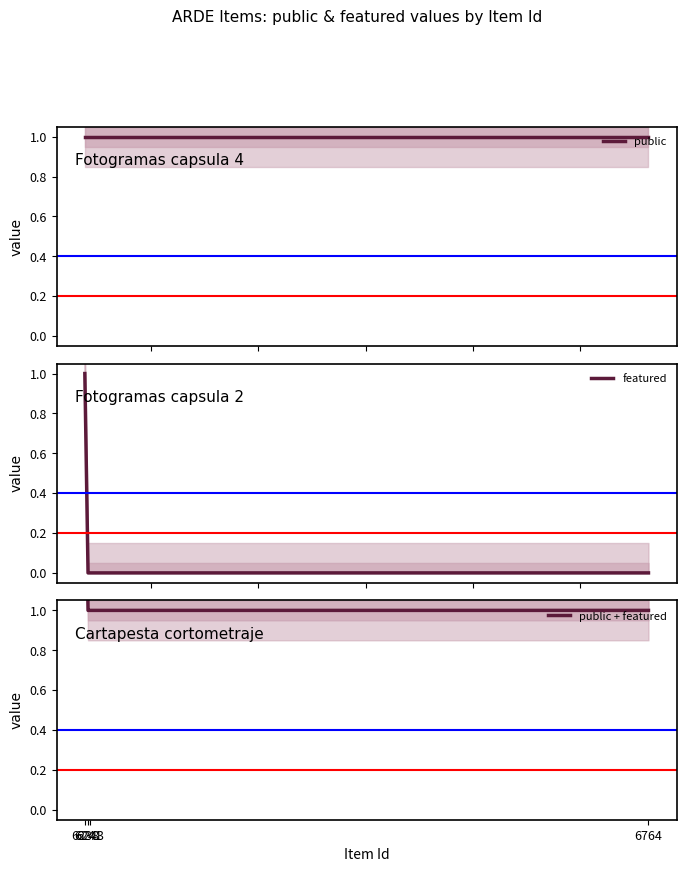

What is the average value of the public + featured series?

1